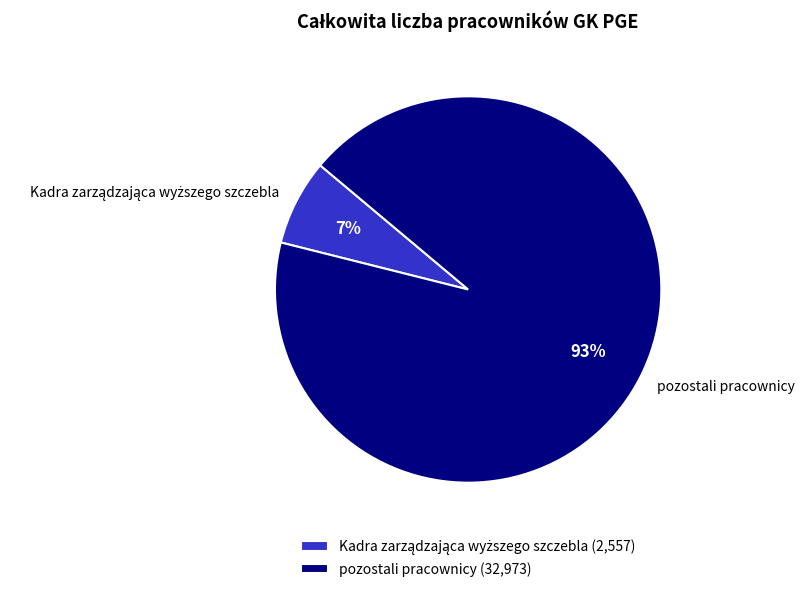

To the nearest percent, what percentage of the pie is pozostali pracownicy?

93%